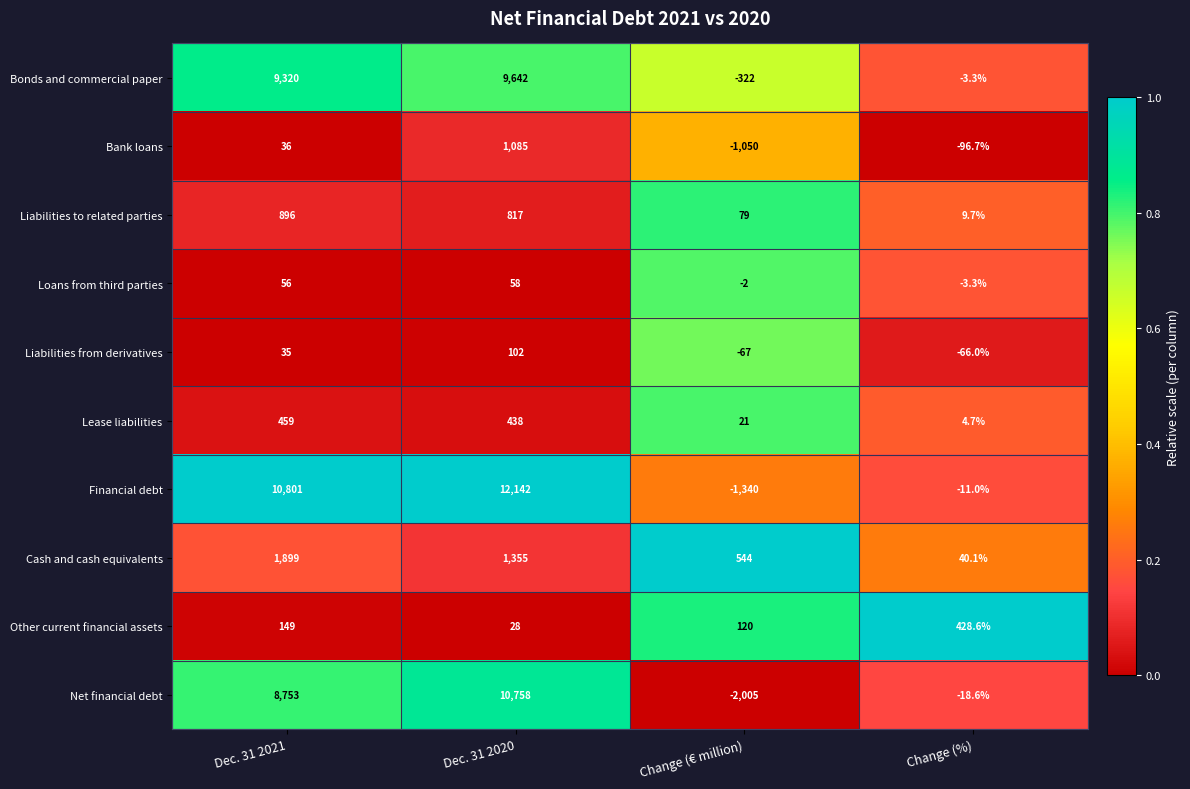

Which series has the largest range (max minus min)?

Financial debt